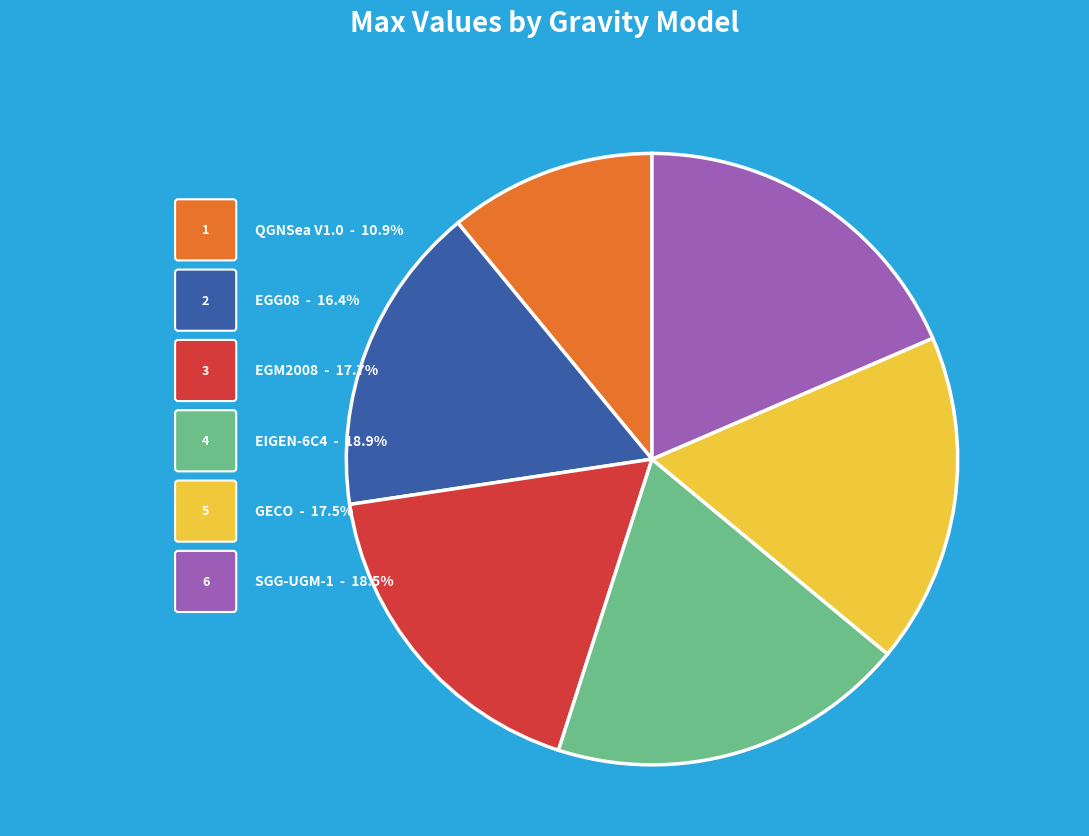

Do EGM2008 and EGG08 together represent more than half of the pie?

No